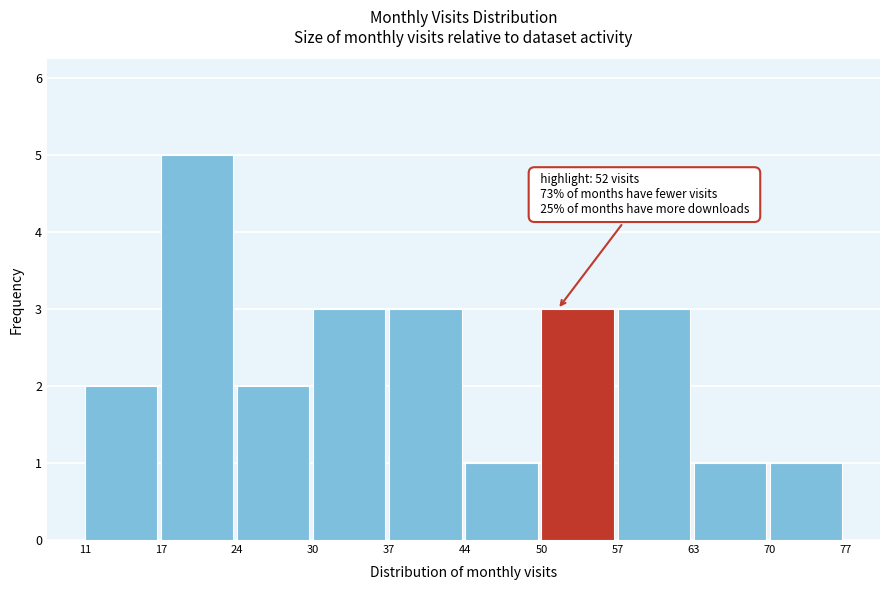

Reading left to right, transcribe all the data shown in this chart.

11=2	17=5	24=2	30=3	37=3	44=1	50=3	57=3	63=1	70=1